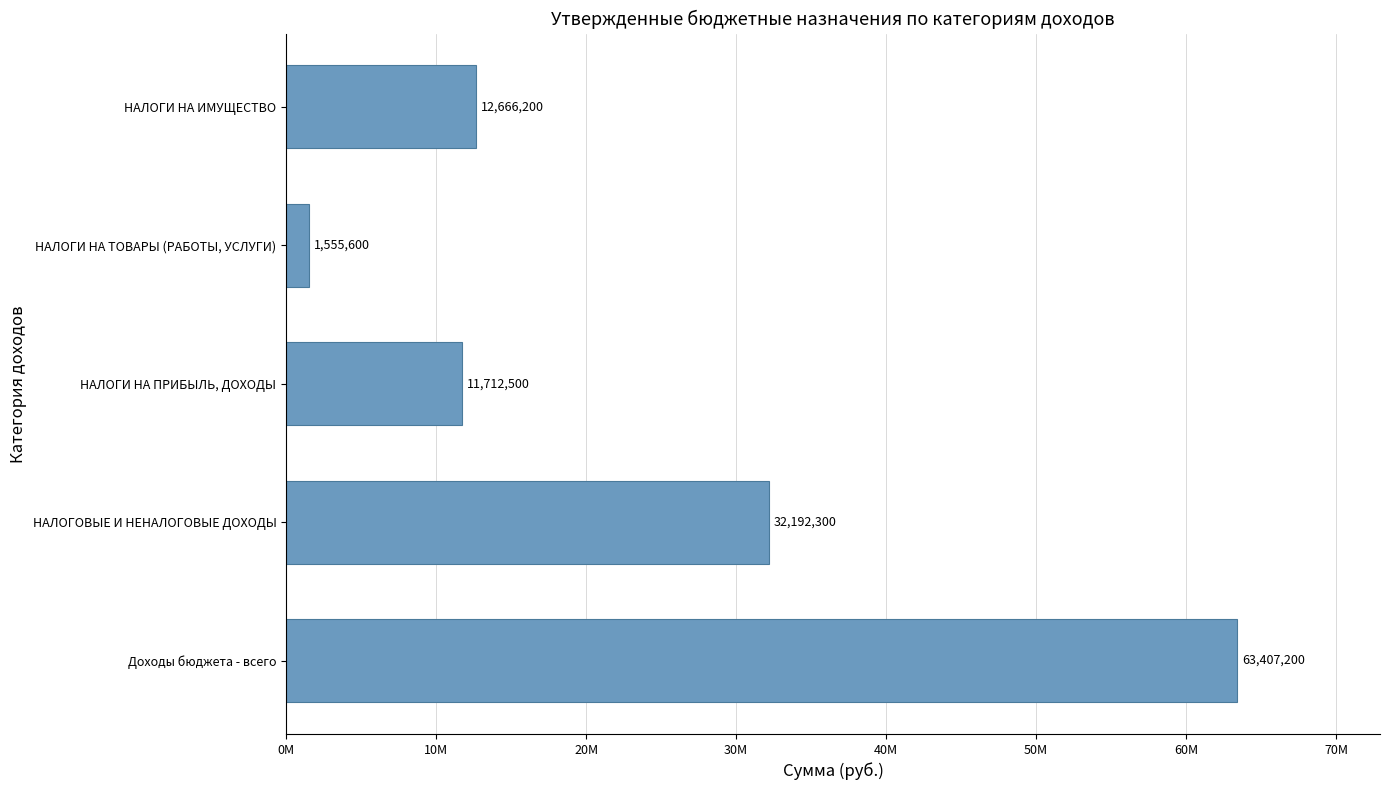

List the labels in order of value, smallest first.

НАЛОГИ НА ТОВАРЫ (РАБОТЫ, УСЛУГИ), НАЛОГИ НА ПРИБЫЛЬ, ДОХОДЫ, НАЛОГИ НА ИМУЩЕСТВО, НАЛОГОВЫЕ И НЕНАЛОГОВЫЕ ДОХОДЫ, Доходы бюджета - всего